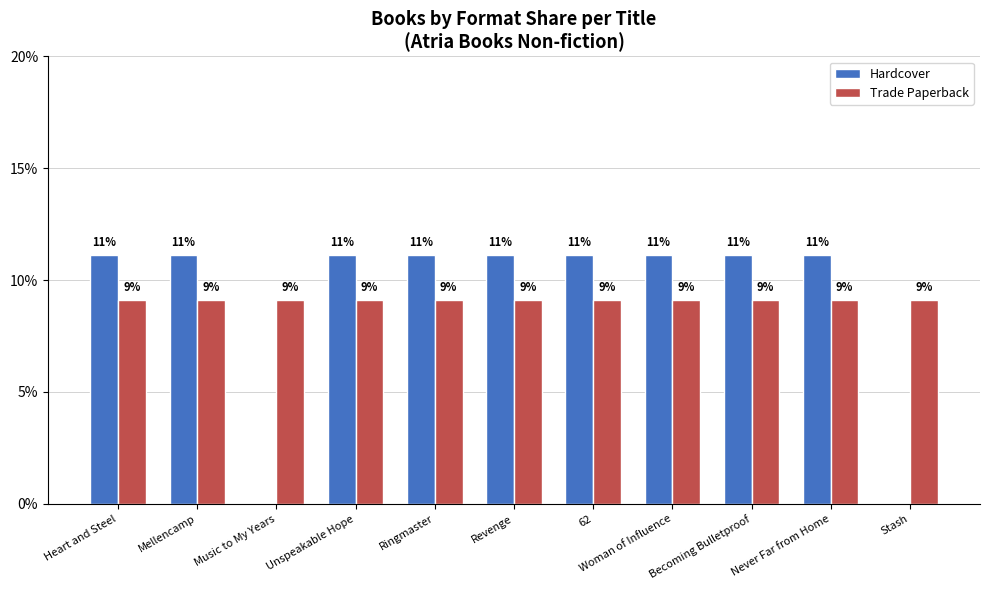

What are all the series names shown in the legend?

Hardcover, Trade Paperback